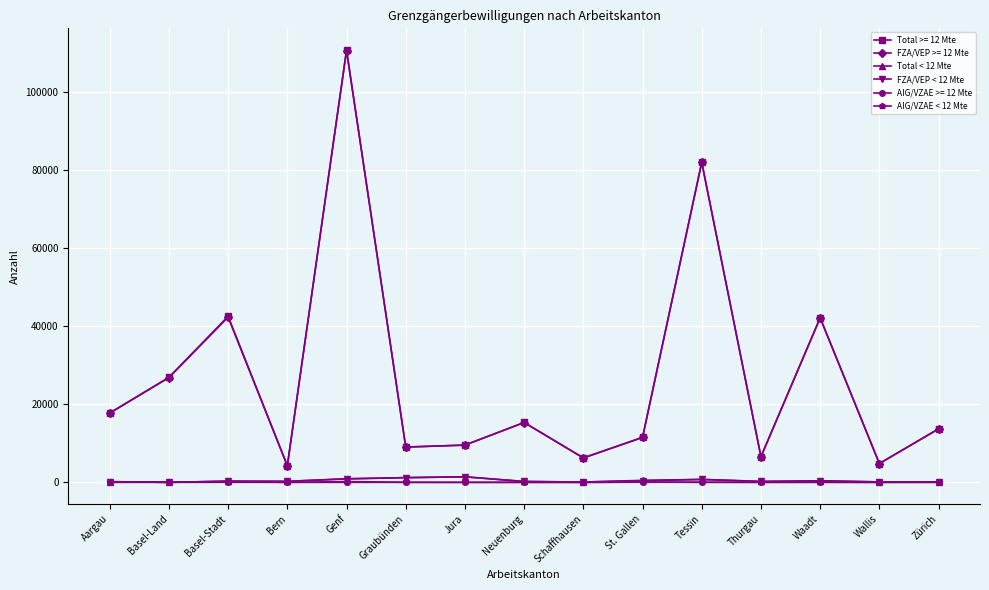

True or false: AIG/VZAE < 12 Mte has a value of 0 at Zürich.

True